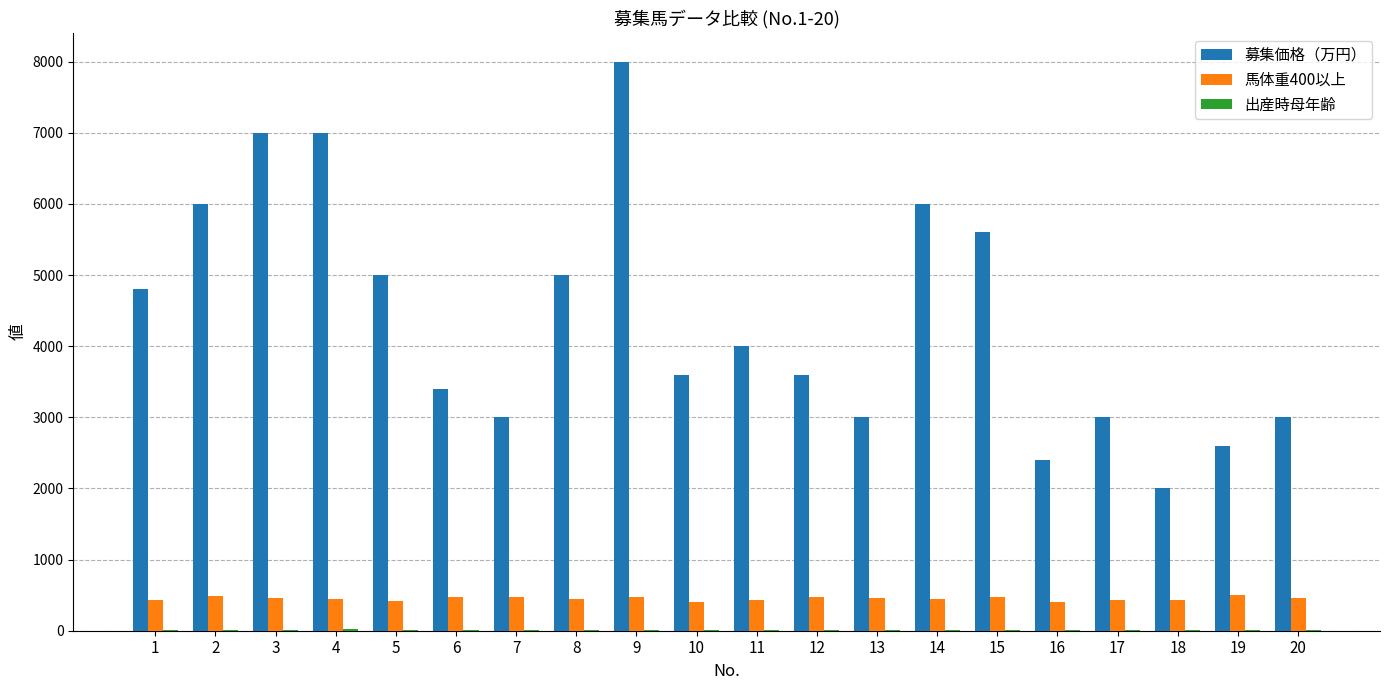

What is the maximum value shown in the chart?

8000